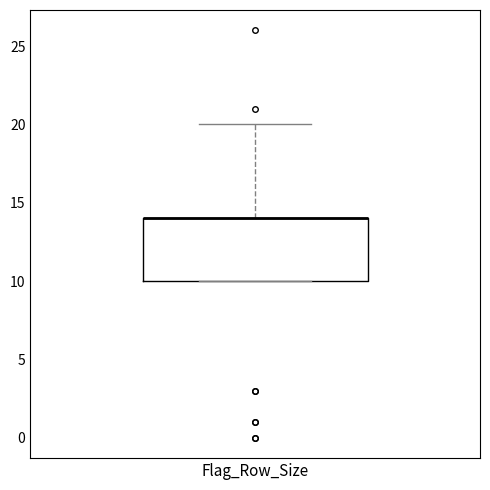

Transcribe this box plot: give where the median line is, the range the box spans, and where the two whiskers end, as read against the y-axis. The values are not printed on the chart, so give them approximately, as read against the axis.

median 14 (drawn on the box's upper edge), box 10 to 14, whiskers 10 to 20